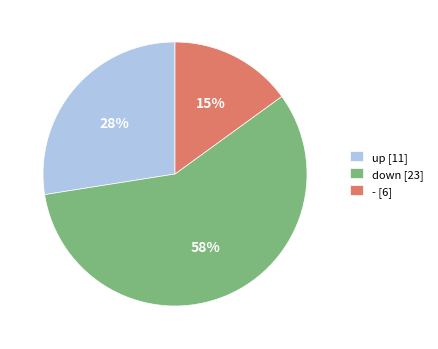

Which slice is the largest?

down [23]